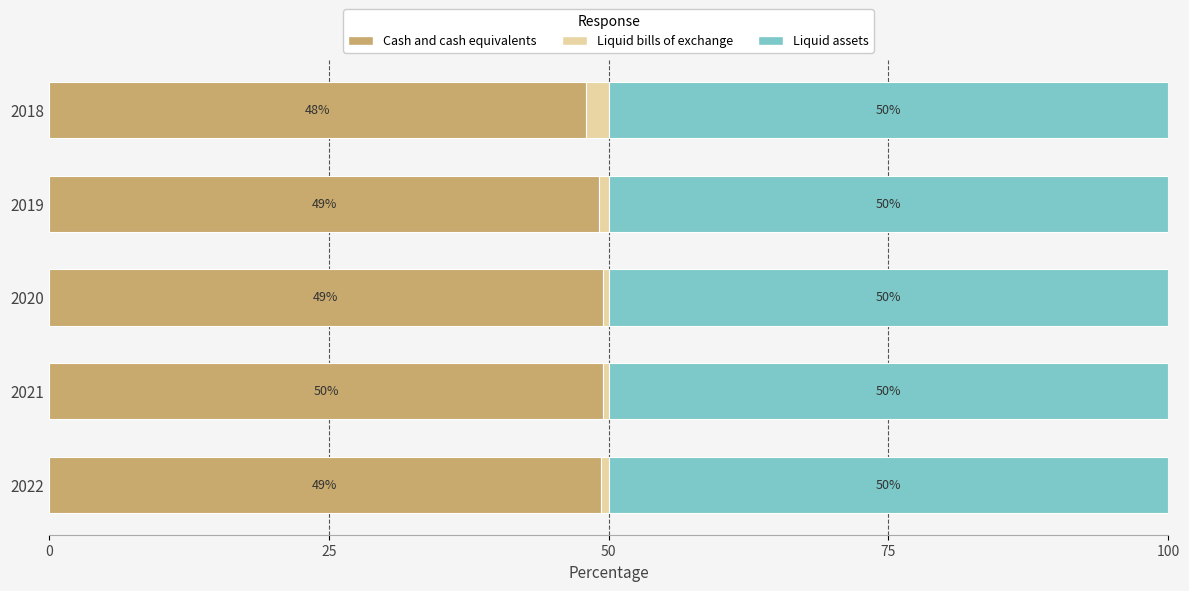

What is the total value across all series at 2021?

100.0